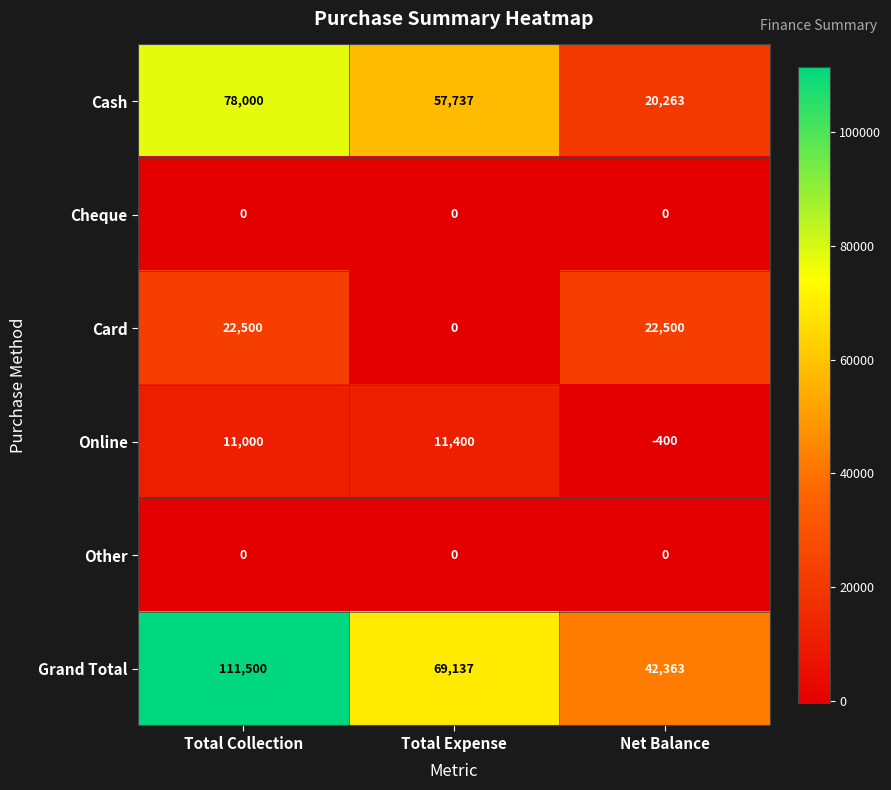

True or false: Card has a value of -12512 at Total Expense.

False